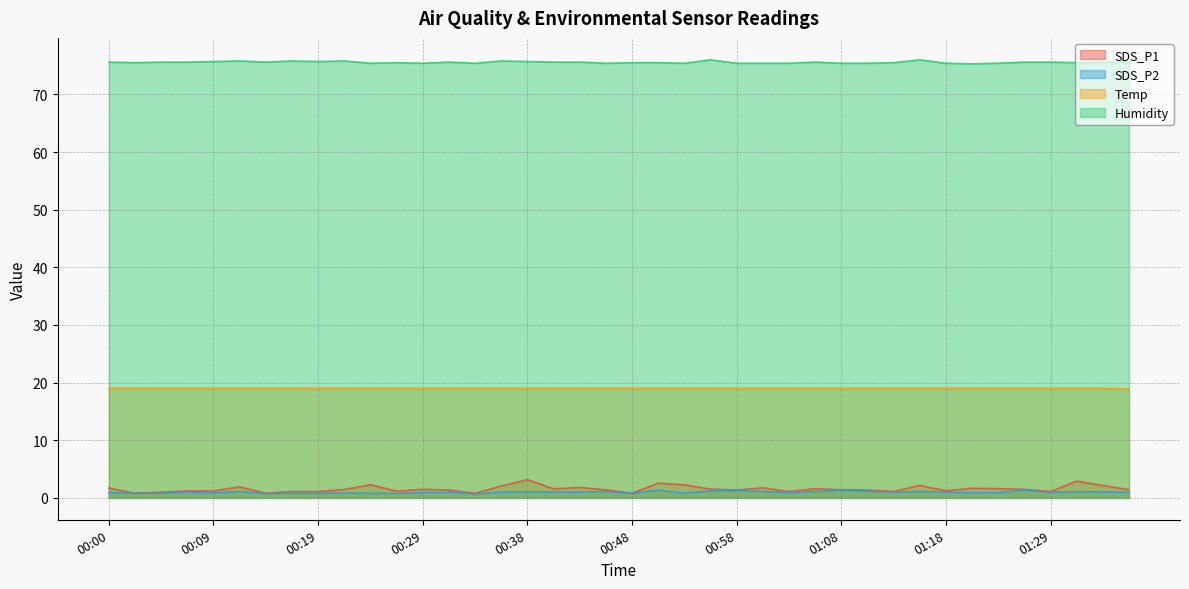

Reading left to right, extract all data points from this chart.

SDS_P1: 1.7	0.8	1.0	1.2	1.2	1.9	0.8	1.1	1.1	1.4	2.3	1.2	1.5	1.4	0.8	2.0	3.1	1.6	1.8	1.4	0.8	2.5	2.2	1.5	1.4	1.8	1.1	1.6	1.4	1.4	1.1	2.1	1.2	1.7	1.6	1.5	1.1	2.9	2.1	1.4
SDS_P2: 0.9	0.8	0.8	1.0	0.9	1.1	0.8	0.8	0.8	0.8	0.8	0.8	0.9	1.0	0.7	1.0	1.1	1.0	1.0	1.1	0.8	1.3	0.8	1.2	1.2	1.1	0.9	1.1	1.3	1.2	1.0	1.1	1.0	0.9	0.9	1.3	1.0	1.1	1.0	1.0
Temp: 19.0	19.0	19.0	19.0	19.0	19.0	19.0	19.0	19.0	19.0	19.0	19.0	19.0	19.0	19.0	19.0	19.0	19.0	19.0	19.0	19.0	19.0	19.0	19.0	19.0	19.0	19.0	19.0	19.0	19.0	19.0	19.0	19.0	19.0	19.0	19.0	19.0	19.0	19.0	18.9
Humidity: 75.6	75.5	75.6	75.6	75.7	75.8	75.6	75.8	75.7	75.8	75.4	75.5	75.4	75.6	75.4	75.8	75.7	75.6	75.6	75.4	75.5	75.5	75.4	76.0	75.4	75.4	75.4	75.6	75.4	75.4	75.5	76.0	75.4	75.3	75.4	75.6	75.6	75.5	75.6	75.6